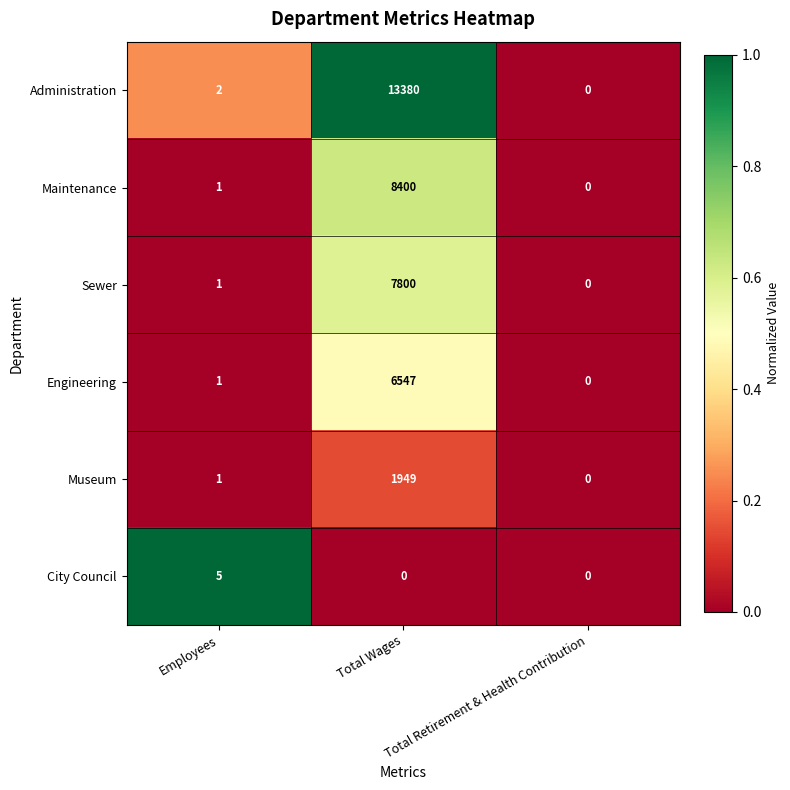

The value of Sewer at Total Wages is 7800. True or false?

True